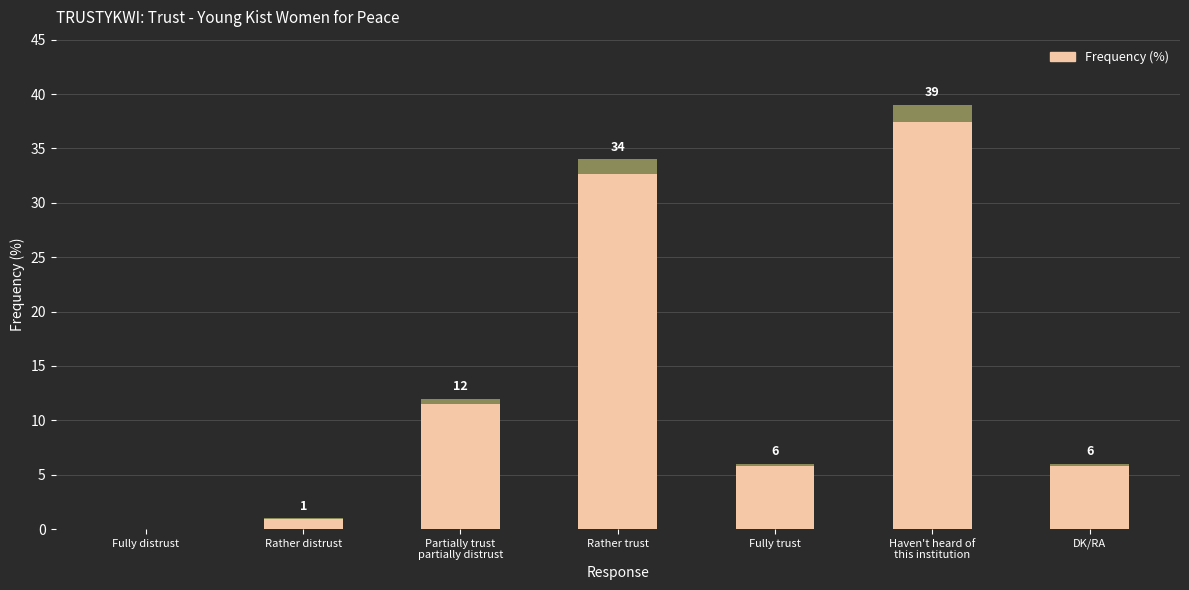

What is the label of the 5th bar from the right?

Partially trust
partially distrust